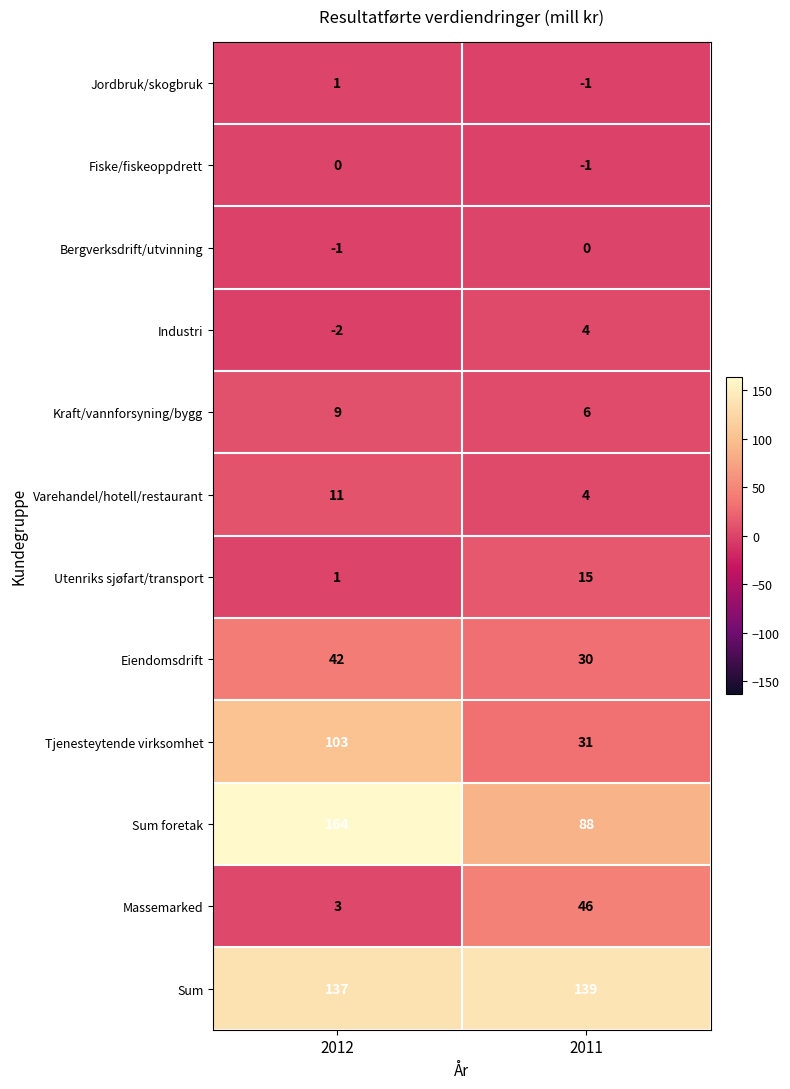

What is the average value of the Tjenesteytende virksomhet series?

67